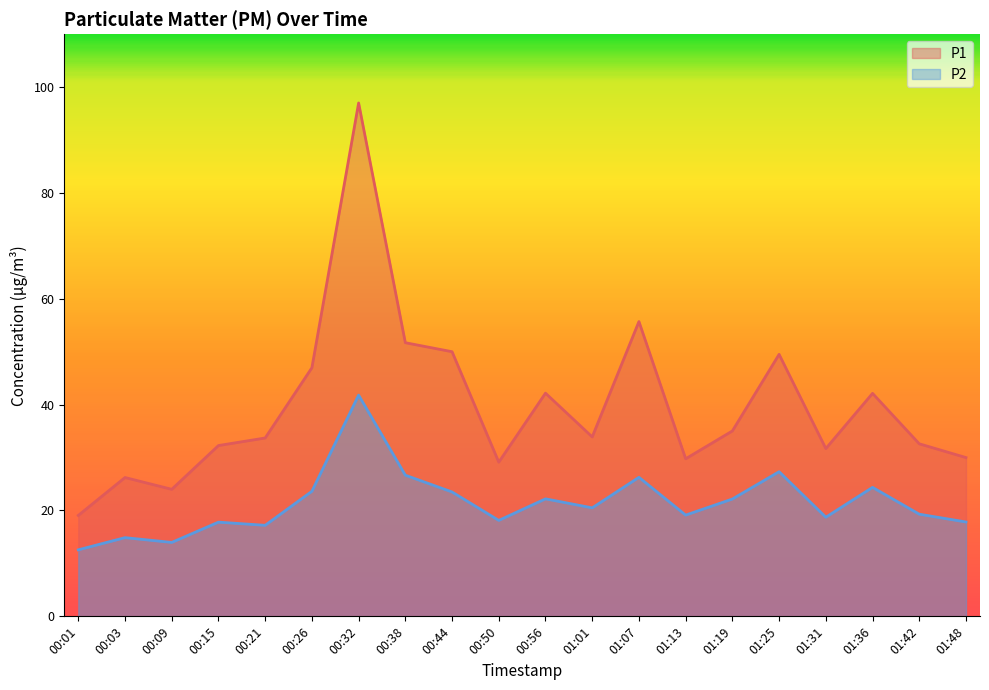

Reading left to right, extract all data points from this chart.

P1: 00:01=19.1	00:03=26.2	00:09=24.0	00:15=32.3	00:21=33.7	00:26=47.0	00:32=97.0	00:38=51.7	00:44=50.0	00:50=29.1	00:56=42.2	01:01=33.9	01:07=55.7	01:13=29.8	01:19=35.0	01:25=49.5	01:31=31.7	01:36=42.1	01:42=32.6	01:48=30.0
P2: 00:01=12.6	00:03=14.9	00:09=14.0	00:15=17.8	00:21=17.2	00:26=23.6	00:32=41.8	00:38=26.7	00:44=23.5	00:50=18.1	00:56=22.2	01:01=20.5	01:07=26.3	01:13=19.1	01:19=22.2	01:25=27.3	01:31=18.7	01:36=24.4	01:42=19.3	01:48=17.8